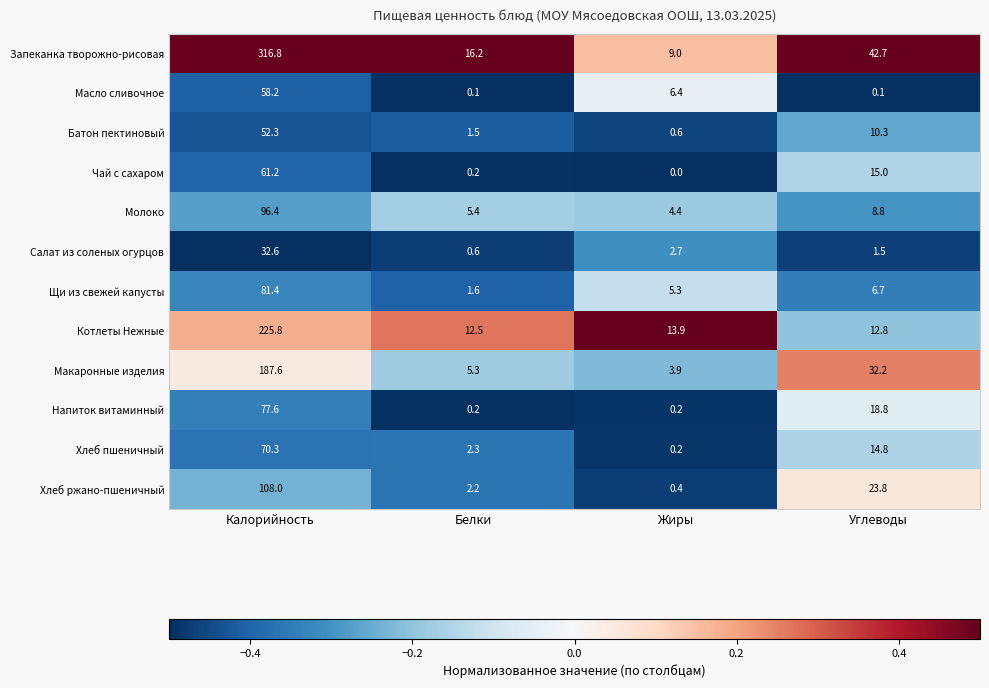

Which series has the largest total across all categories?

Запеканка творожно-рисовая